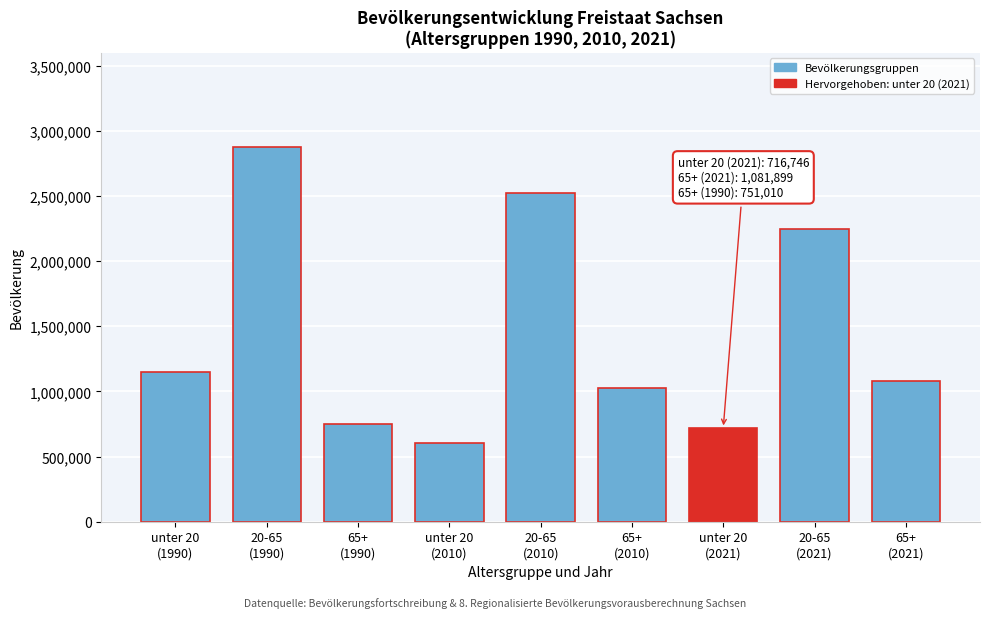

Reading left to right, transcribe all the data shown in this chart.

1146449	2878455	751010	603053	2522456	1023968	716746	2244357	1081899